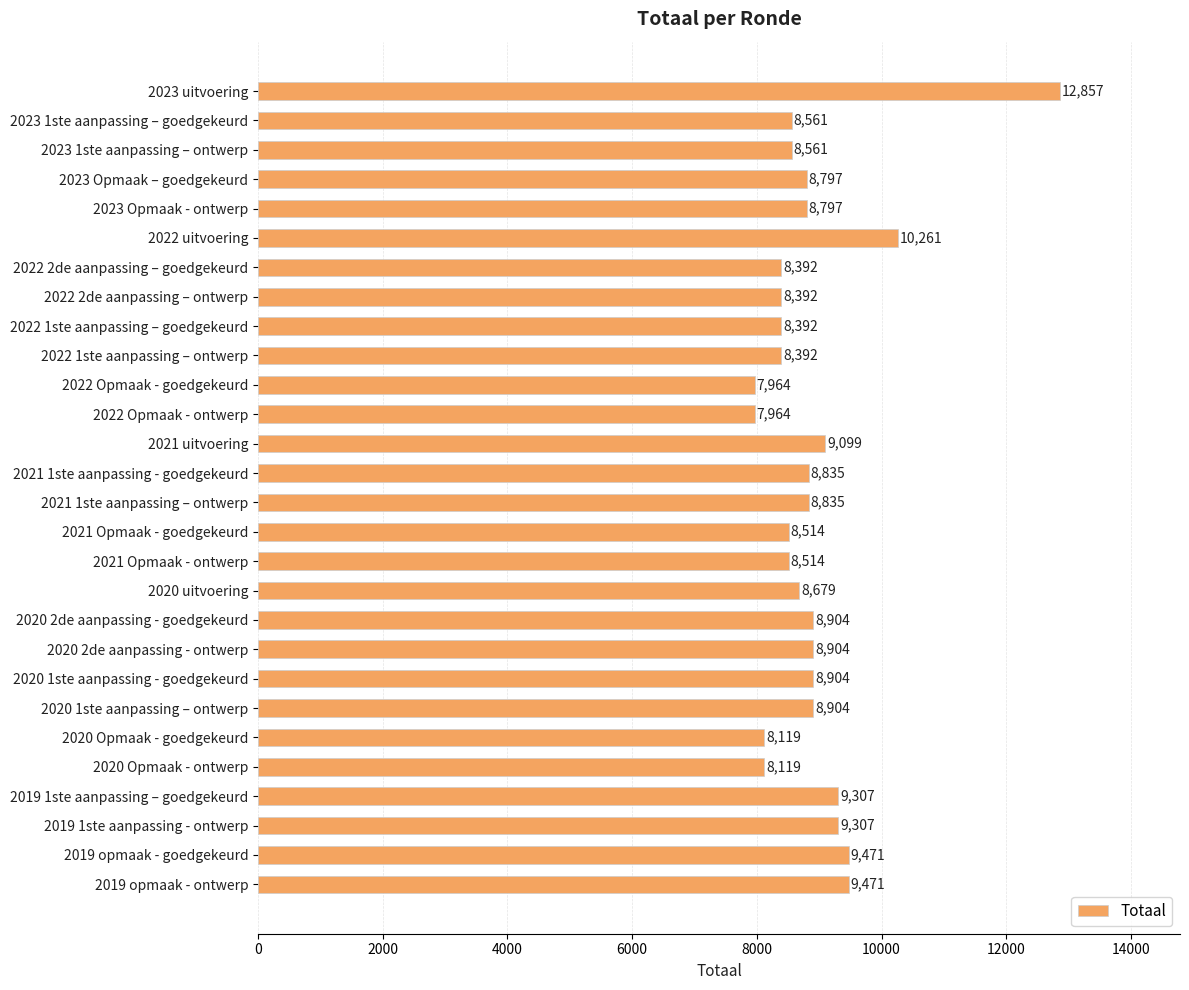

What is the minimum value shown in the chart?

7964